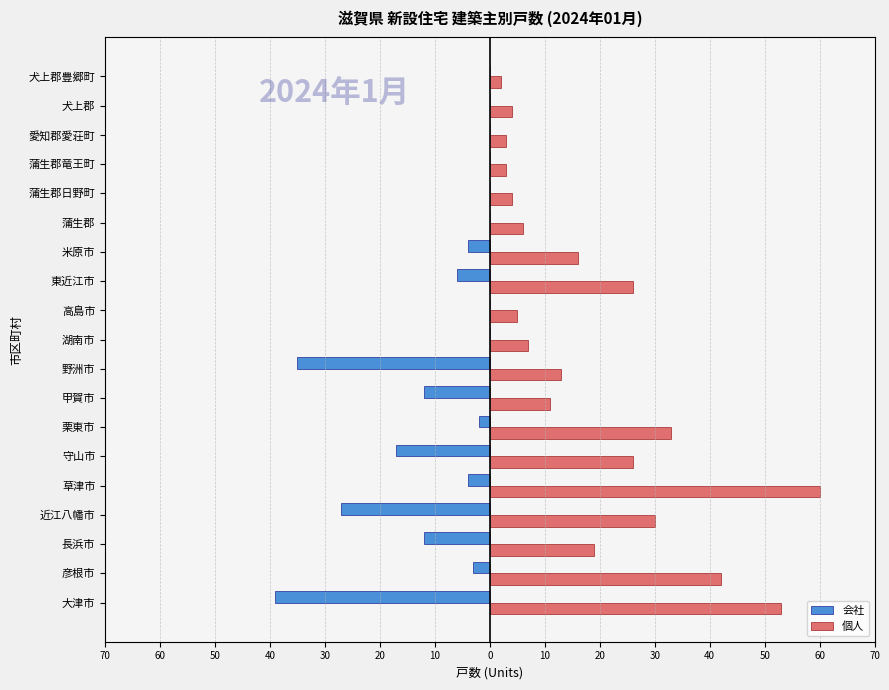

What are all the series names shown in the legend?

会社, 個人